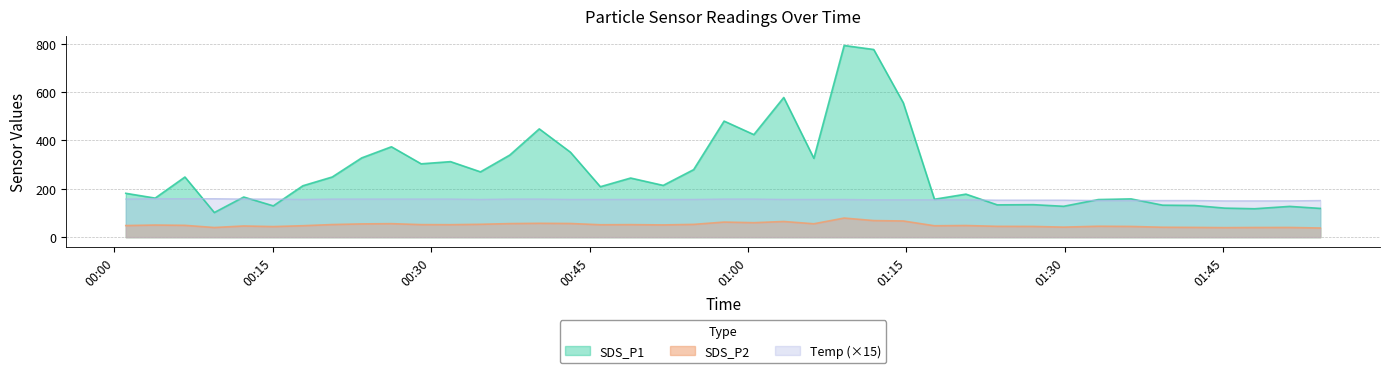

At which category does SDS_P2 reach its first local peak?

2022/09/25 00:03:52